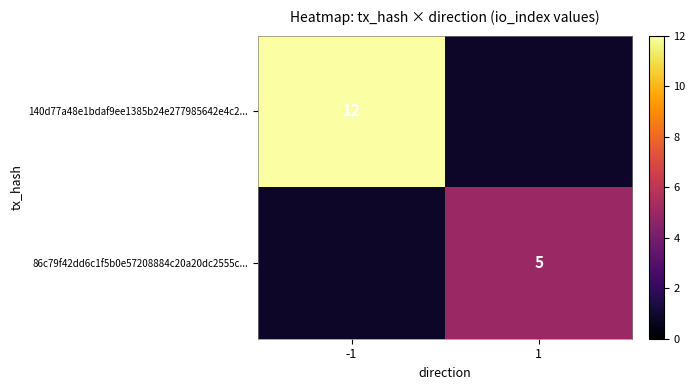

At how many categories does at least one series exceed 9?

1